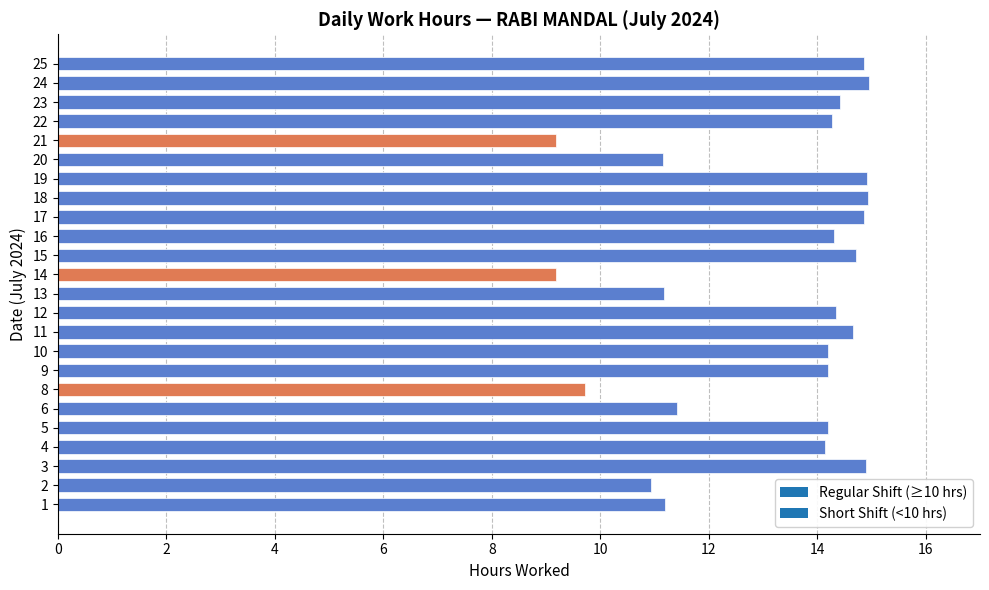

What is the ratio of the value at 19 to the value at 23?

1.0